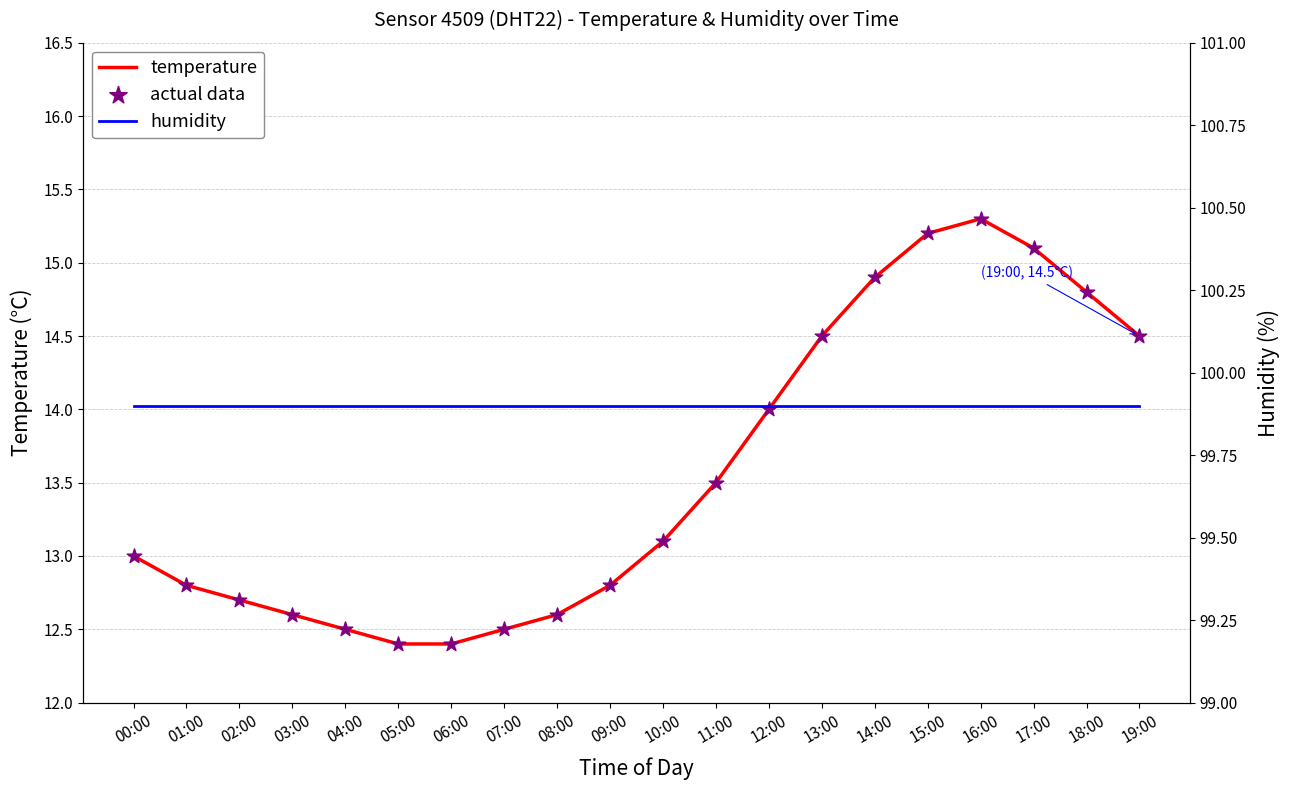

Which series has the largest total across all categories?

humidity